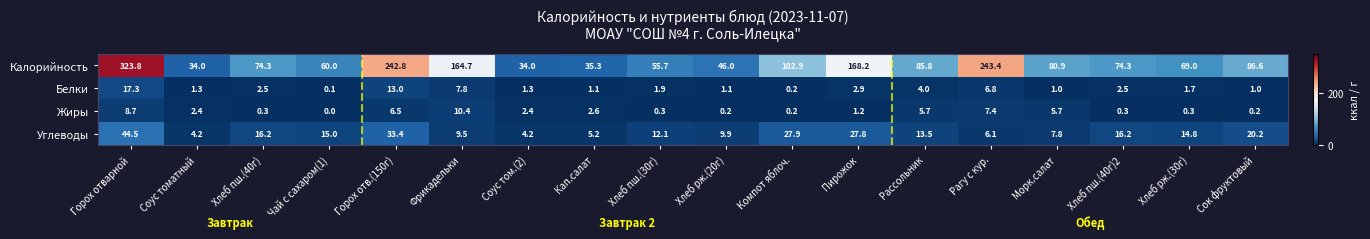

What is the total value across all series at Рагу с кур.?

263.7